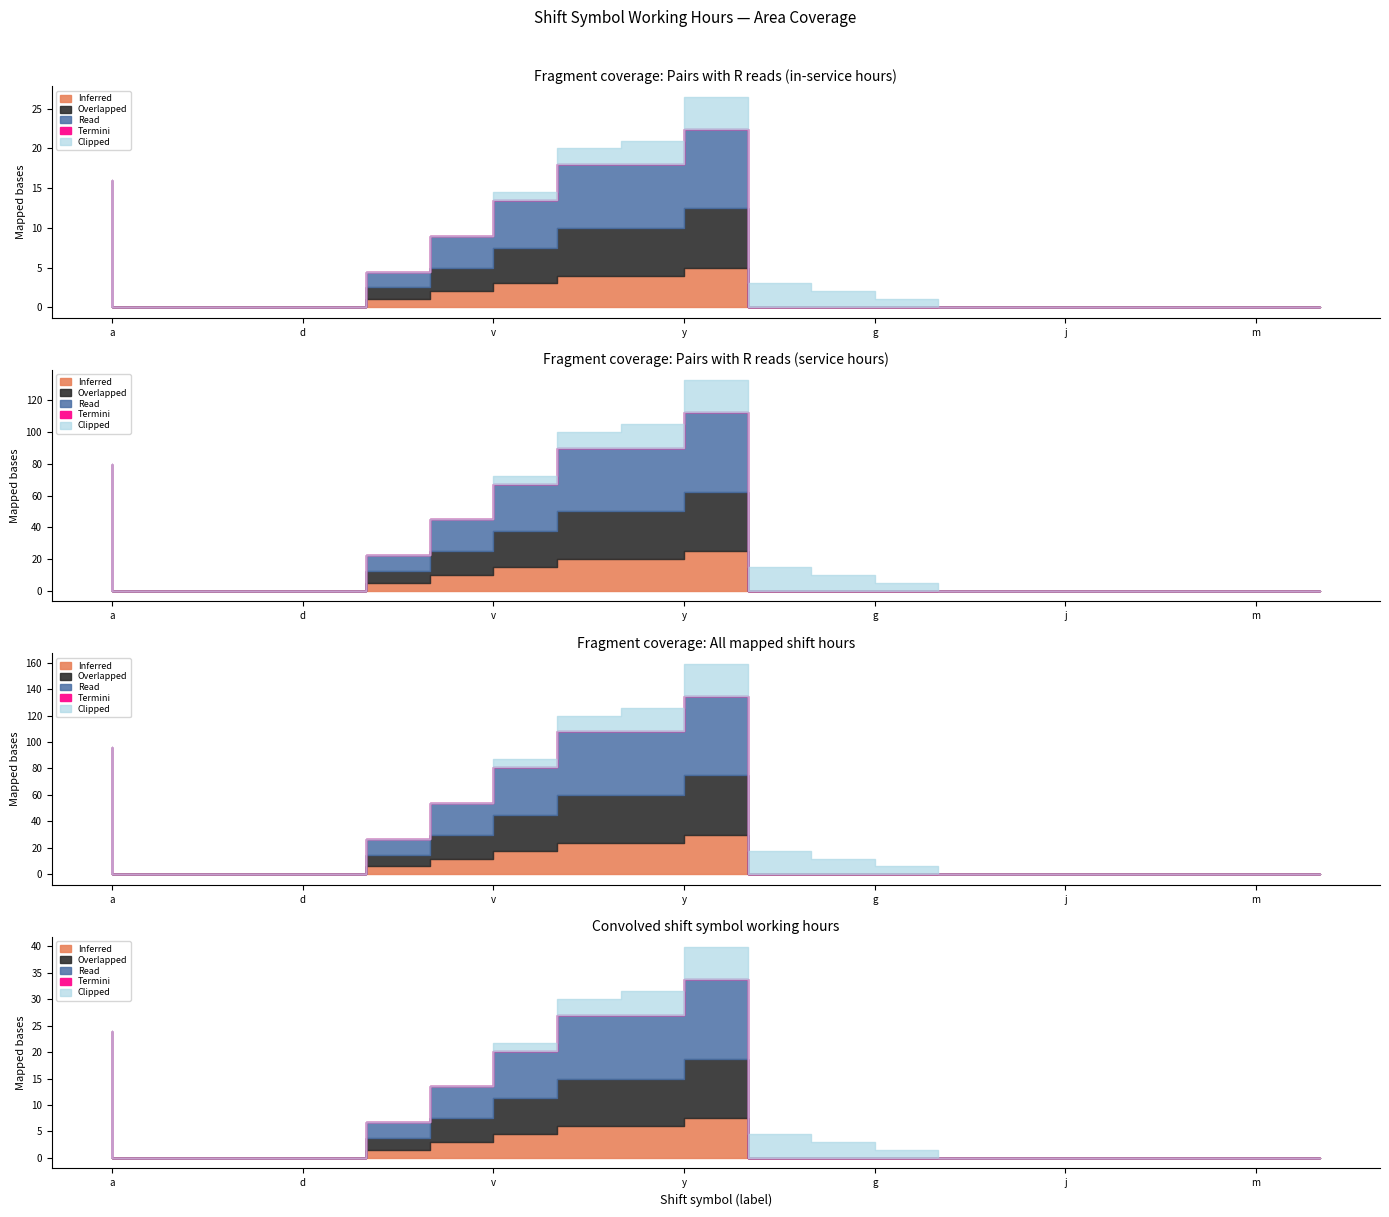

Between l and m, which series saw the biggest shift?

Inferred